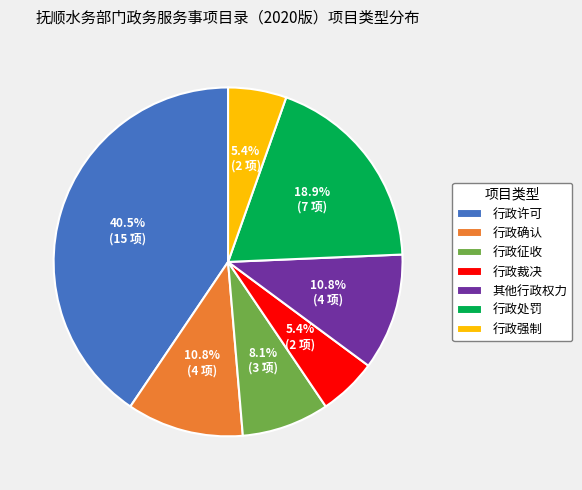

What percentage is NOT represented by 行政处罚?

81.1%